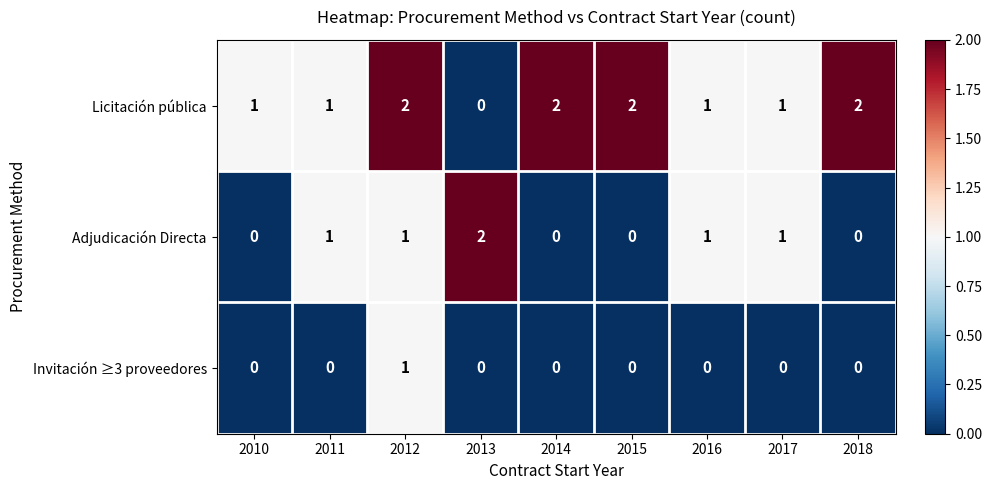

Which category has the highest value in the Adjudicación Directa series?

2013